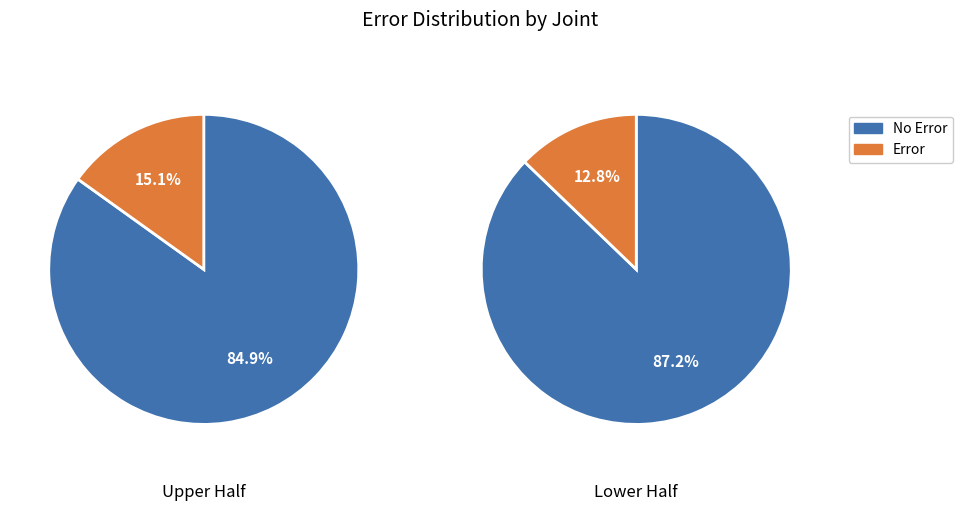

At 36, list the series in order from largest to smallest.

No Error, Error